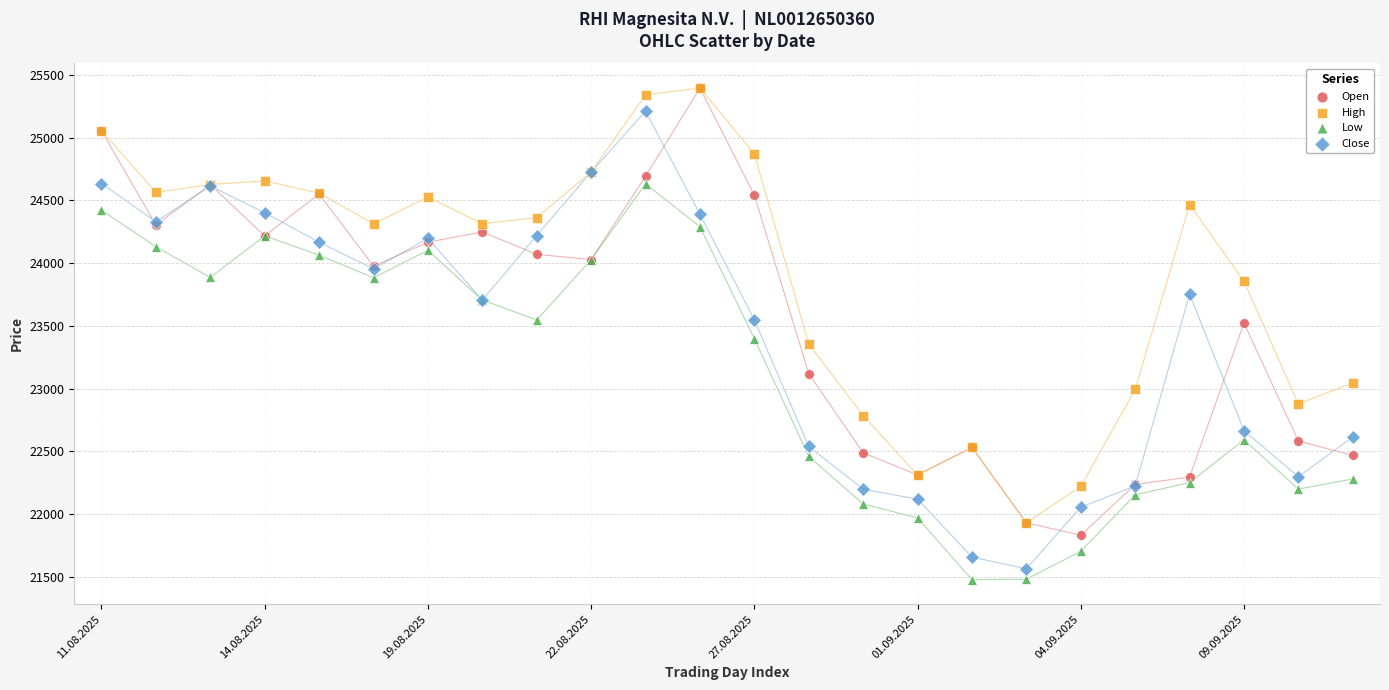

What are all the series names shown in the legend?

Open, High, Low, Close